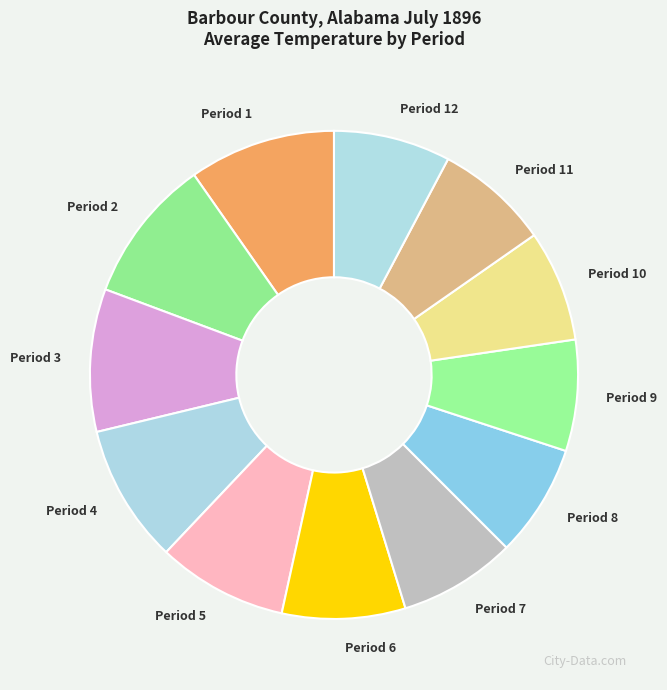

Is there any slice that represents more than half of the pie?

No